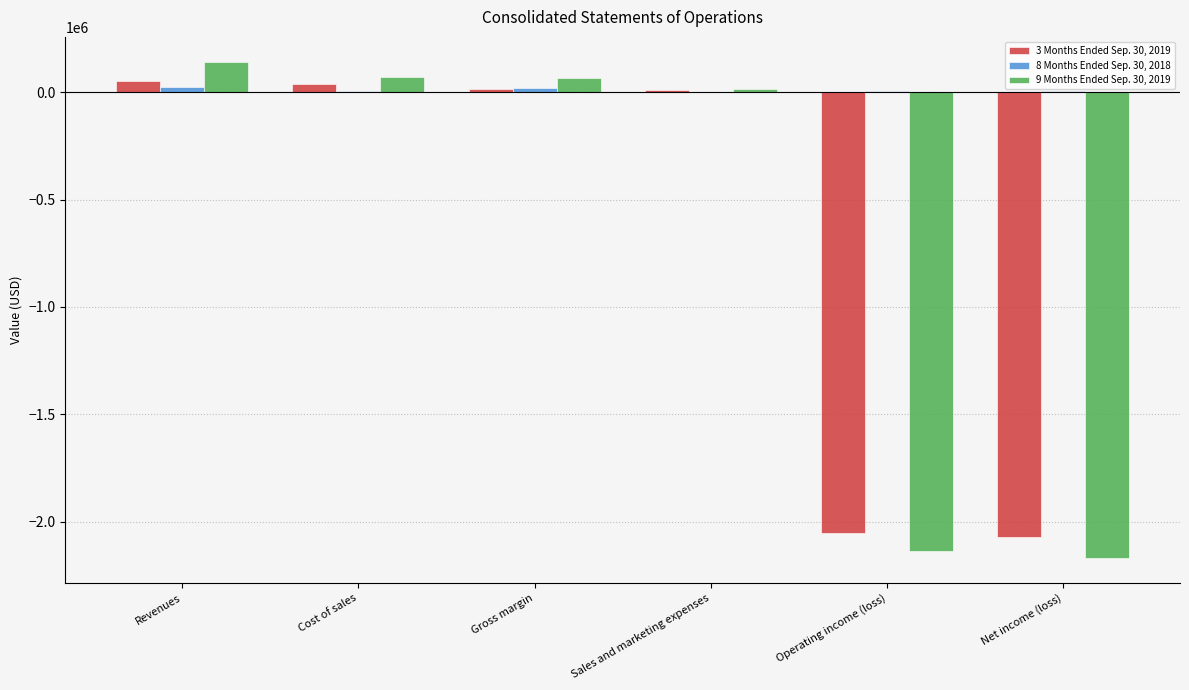

The value of 9 Months Ended Sep. 30, 2019 at Net income (loss) is -3706033. True or false?

False